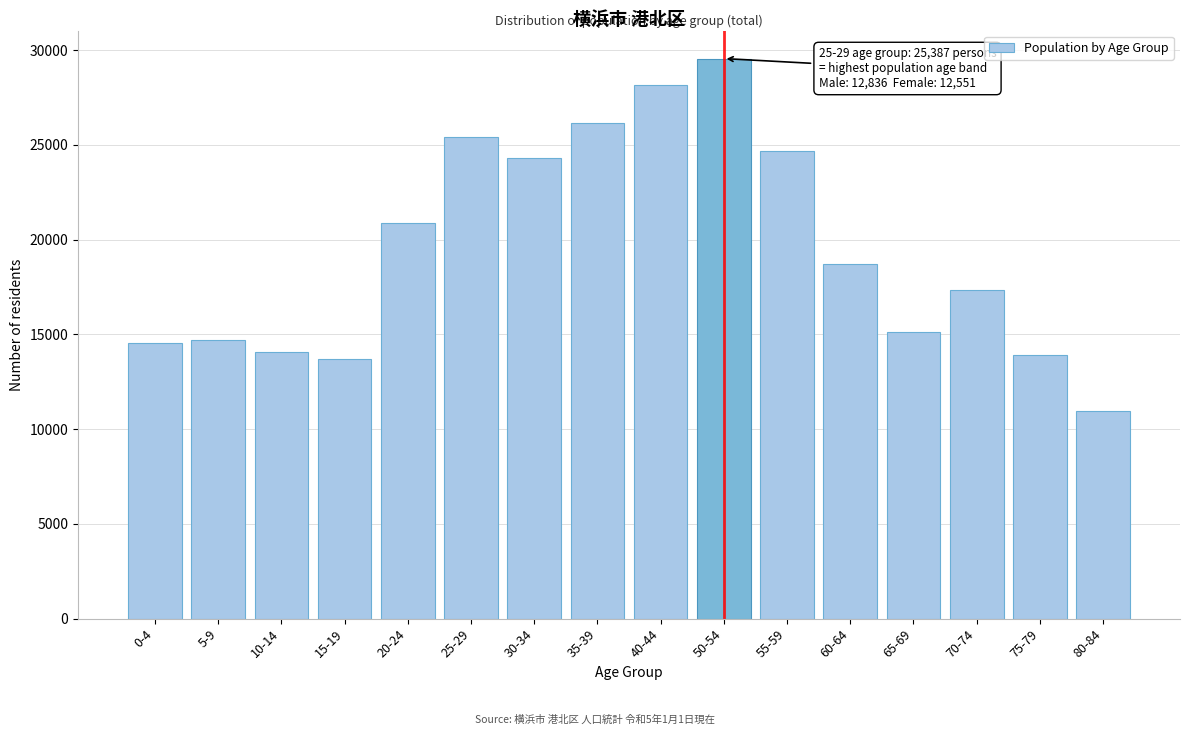

Reading left to right, list all the values displayed in this chart.

14520	14710	14068	13715	20884	25387	24317	26151	28139	29550	24681	18691	15128	17346	13891	10953